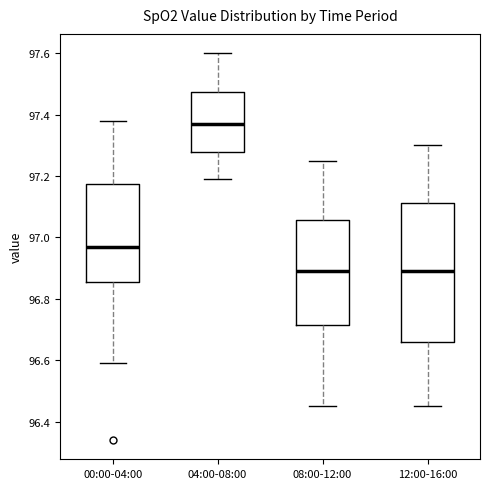

Which box is the tallest, from its lower edge to its upper edge?

12:00-16:00